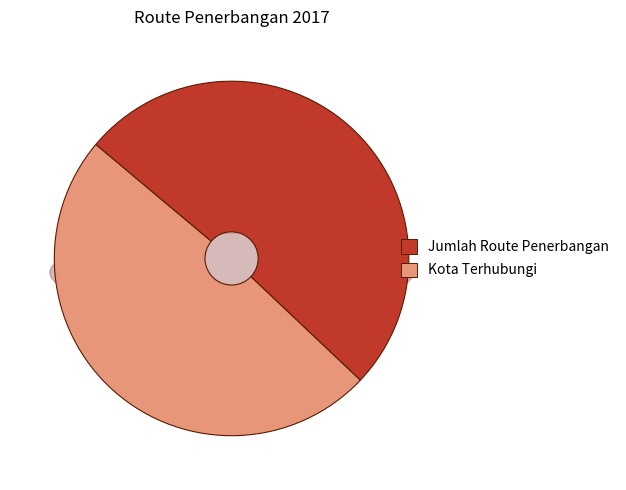

Which slice represents more than half of the pie?

Jumlah Route Penerbangan